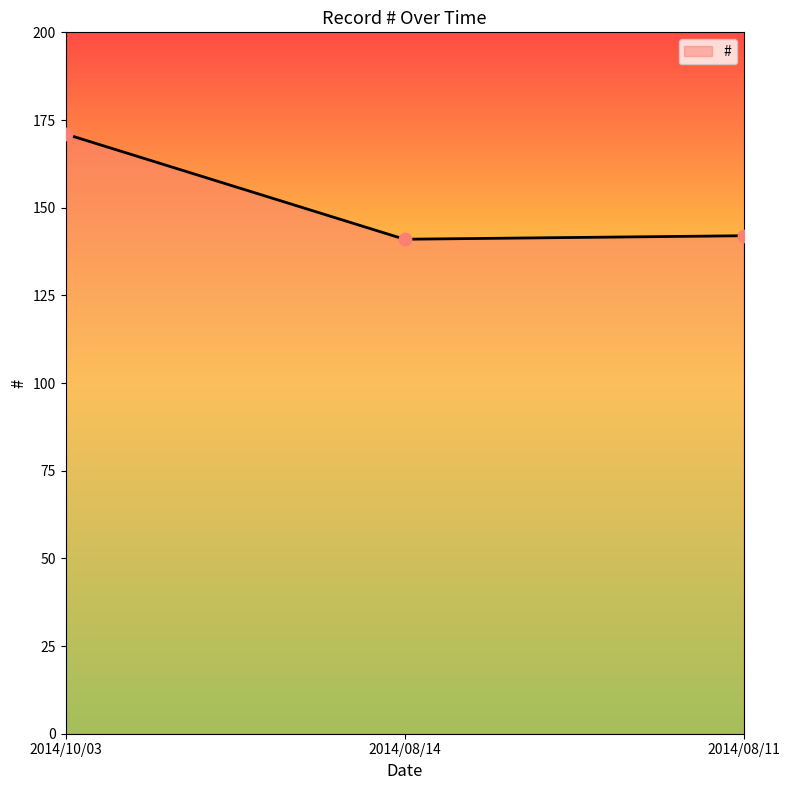

Approximately how many times larger is the value at 2014/08/14 compared to 2014/10/03?

0.8